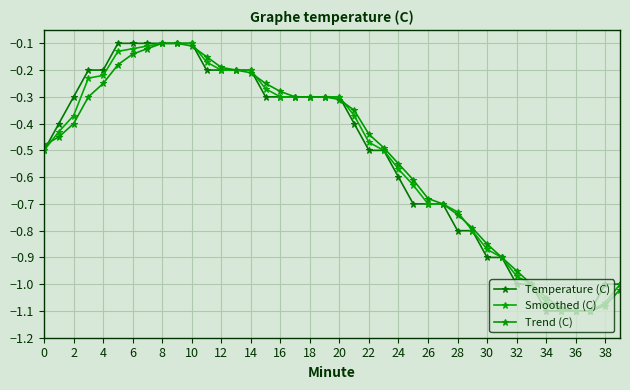

True or false: Temperature (C) has more than 0 interior local peaks.

False